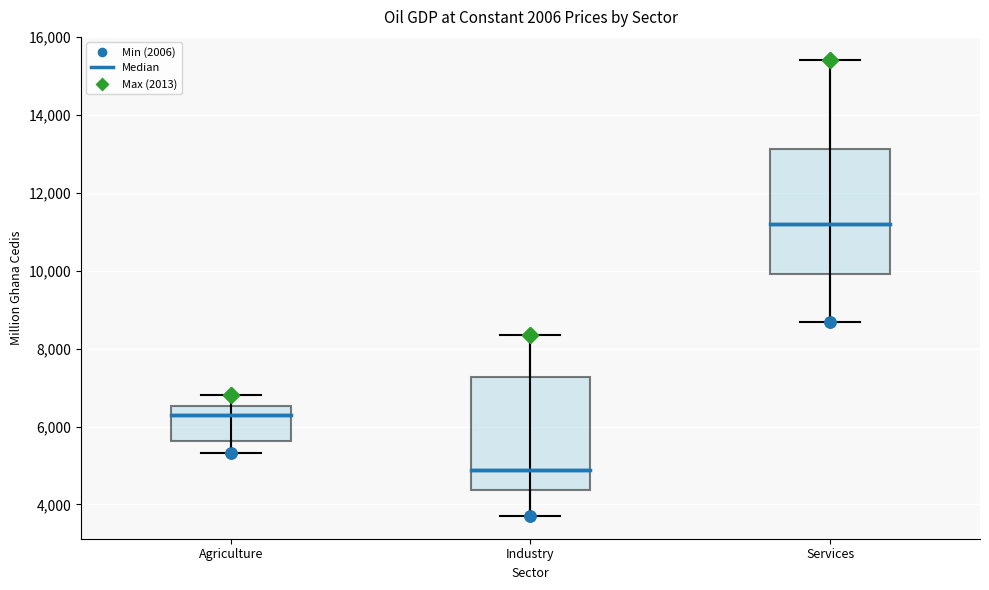

Reading left to right, read every box against the y-axis: the position of its median line, the range the box covers, and the ends of its whiskers. The values are not printed on the chart, so give them approximately, as read against the axis.

Agriculture: median 6200, box 5600 to 6600, whiskers 5400 to 6800
Industry: median 4800, box 4400 to 7200, whiskers 3800 to 8400
Services: median 11200, box 10000 to 13200, whiskers 8600 to 15400